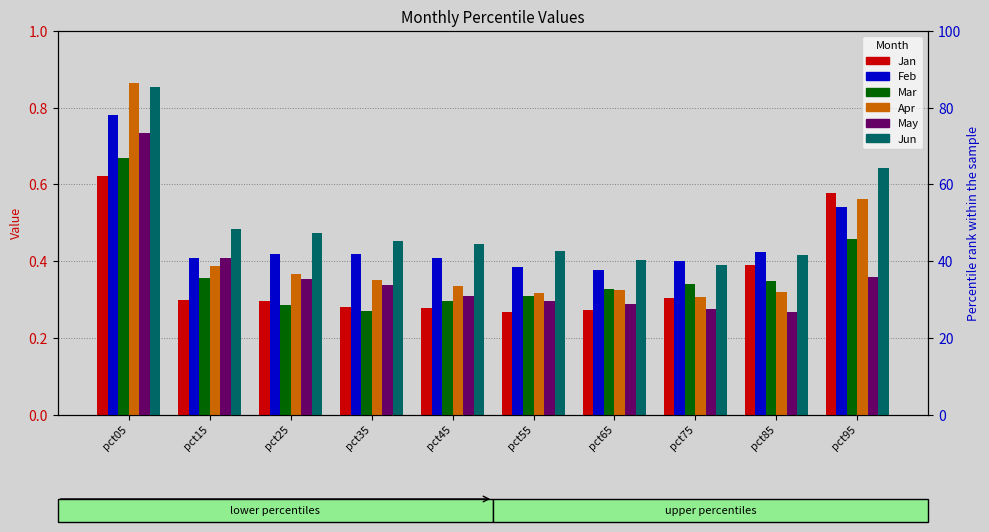

What is the highest value of the Jun series?

0.9